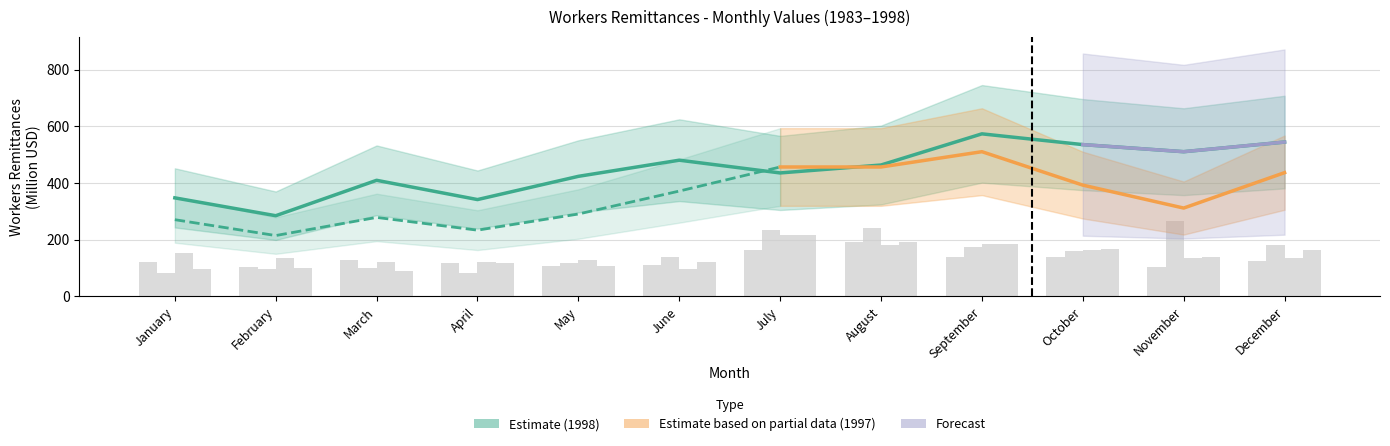

Which series has the largest range (max minus min)?

1998